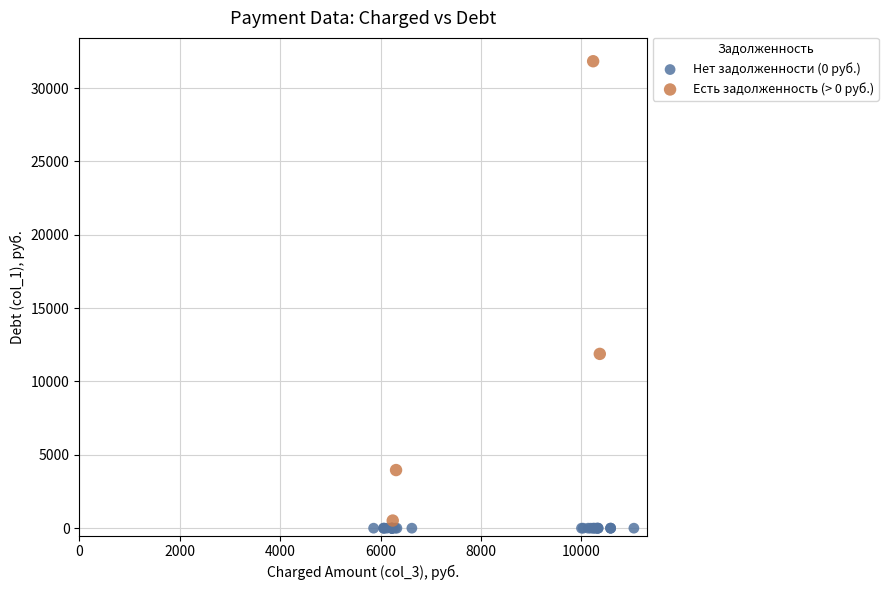

Which series contains the lowest Y value?

Нет задолженности (0 руб.)